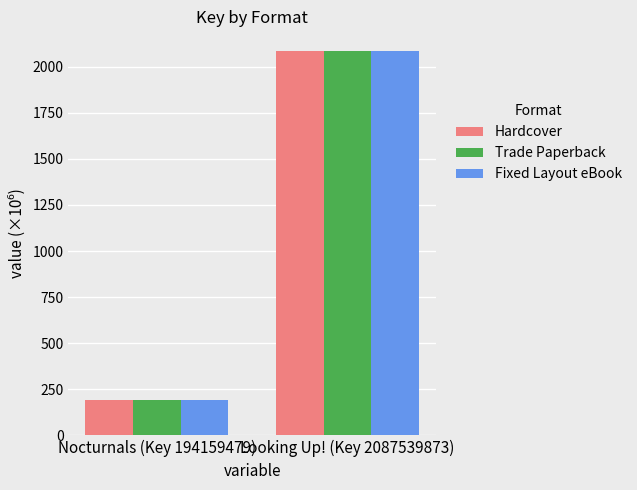

Are the bars horizontal?

No